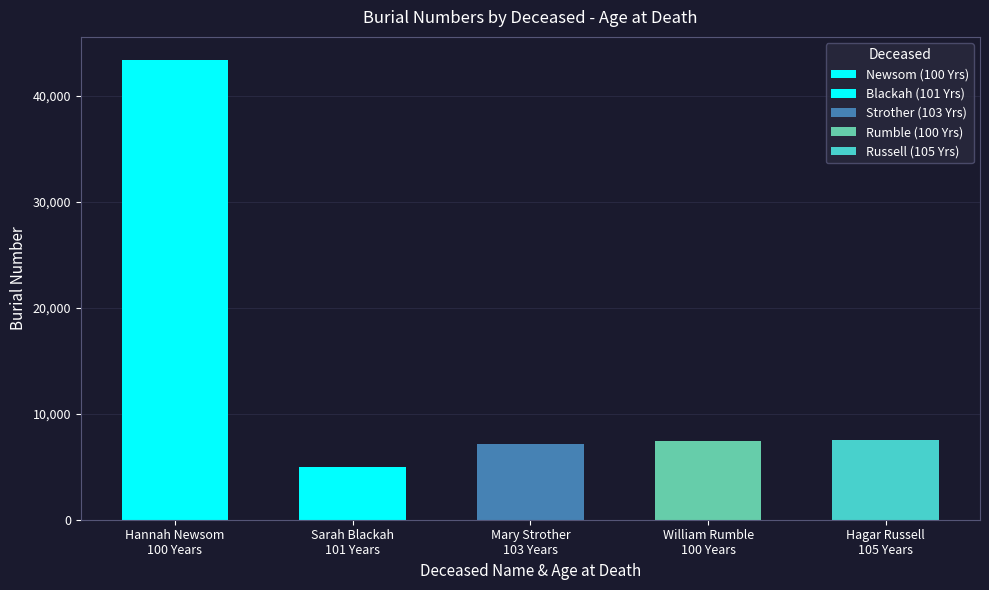

What is the ratio of the value at Hannah Newsom
100 Years to the value at William Rumble
100 Years?

5.8